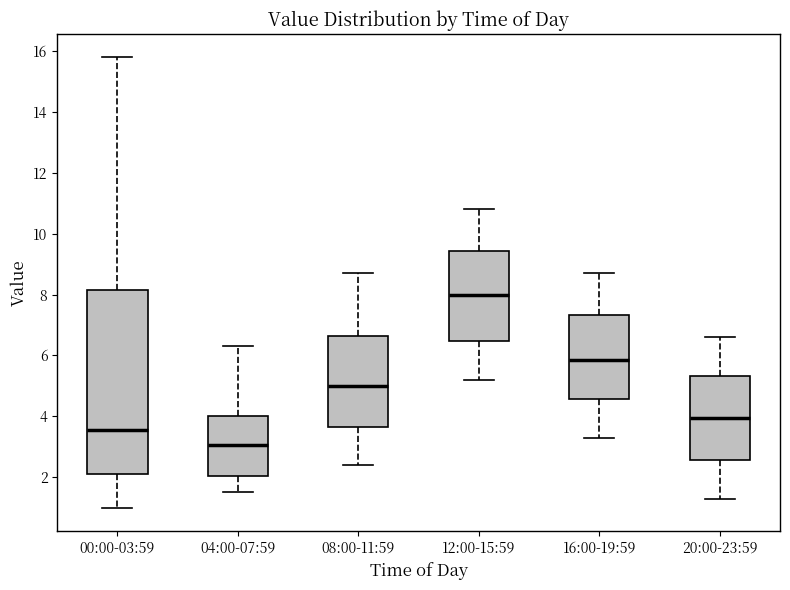

Reading left to right, transcribe this box plot: for each box, give where its median line is, the range the box spans, and where its two whiskers end, as read against the y-axis. The values are not printed on the chart, so give them approximately, as read against the axis.

00:00-03:59: median 3.6, box 2.0 to 8.2, whiskers 1.0 to 15.8
04:00-07:59: median 3.0, box 2.0 to 4.0, whiskers 1.6 to 6.4
08:00-11:59: median 5.0, box 3.6 to 6.6, whiskers 2.4 to 8.8
12:00-15:59: median 8.0, box 6.4 to 9.4, whiskers 5.2 to 10.8
16:00-19:59: median 5.8, box 4.6 to 7.4, whiskers 3.4 to 8.8
20:00-23:59: median 4.0, box 2.6 to 5.4, whiskers 1.4 to 6.6